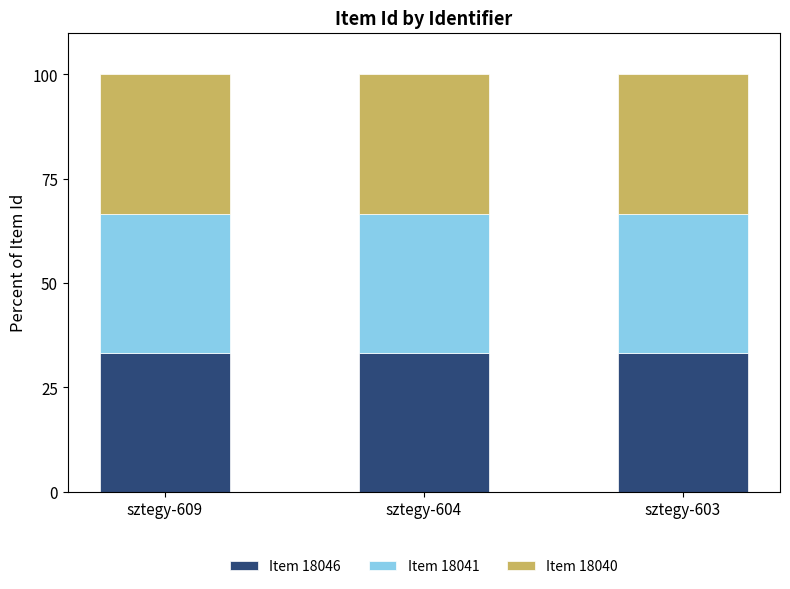

What is the approximate value of Item 18046 at sztegy-604?

33.3